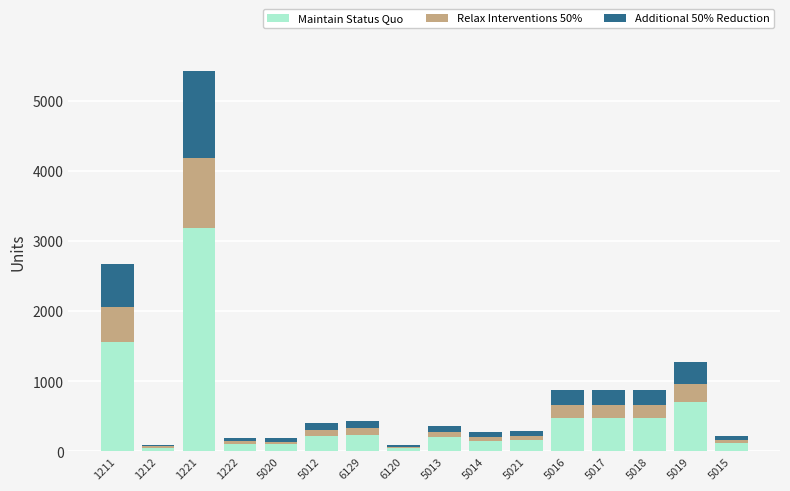

At which category is the sum across all series the highest?

1221